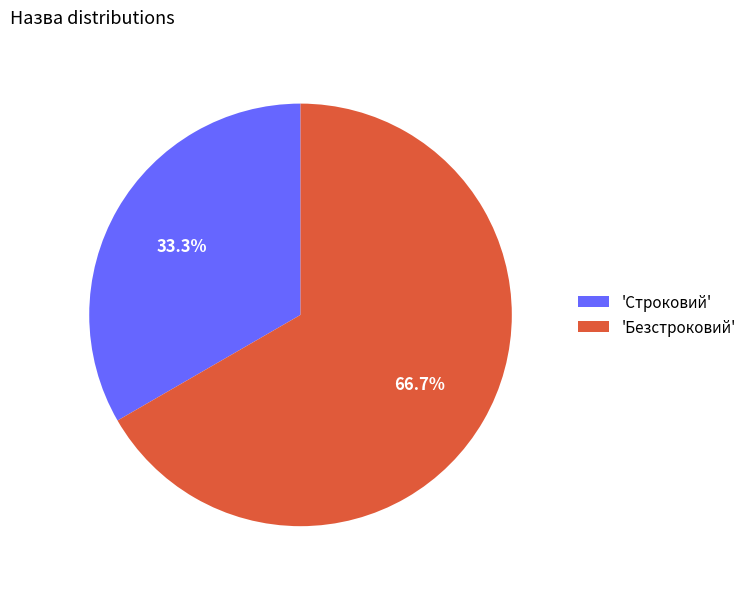

What is the ratio of the value at 'Безстроковий' to the value at 'Строковий'?

2.0